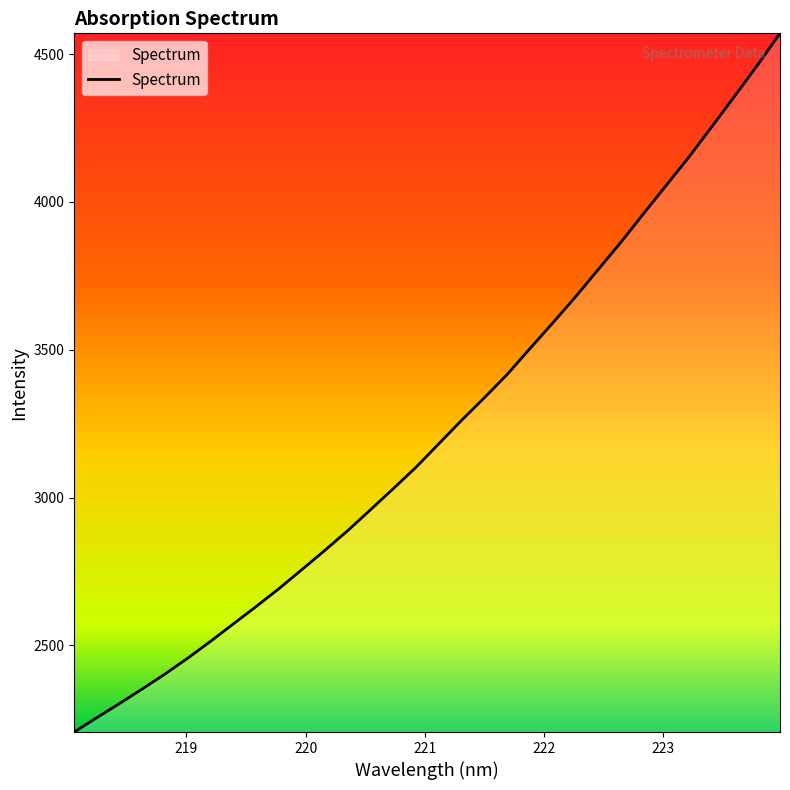

What is the smallest value displayed?

2206.4